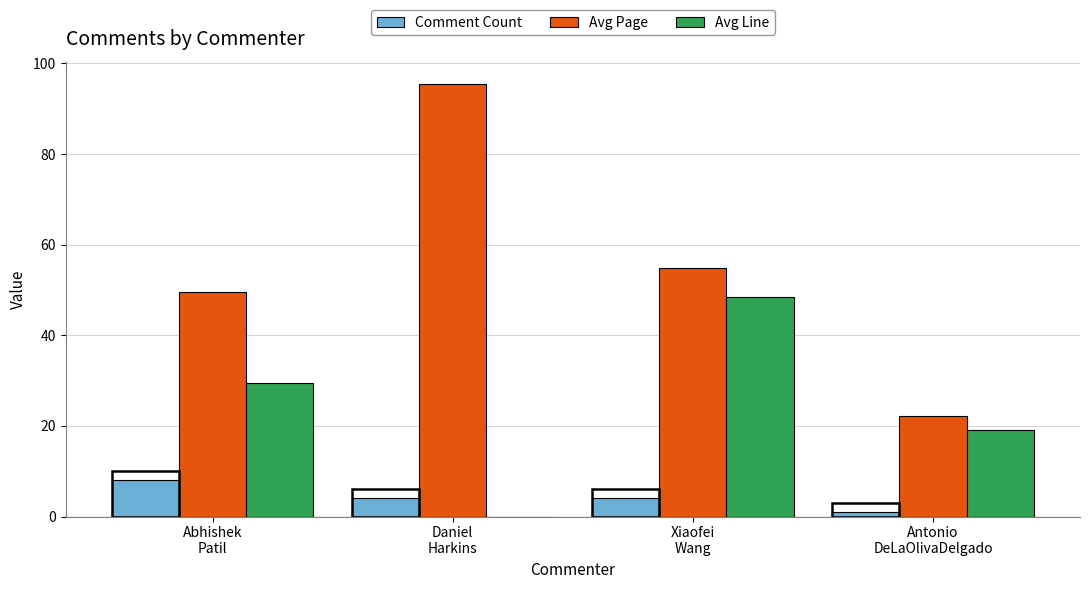

How many bars are there in total?

12